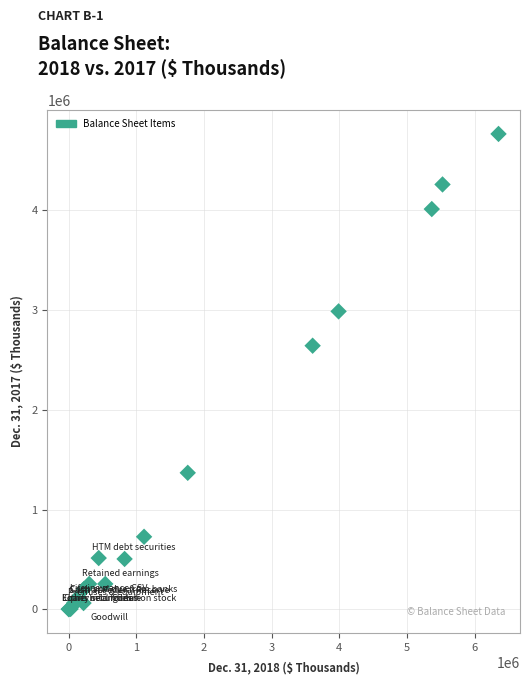

What Y value in the scatter plot is closest to 2382126?

2640913